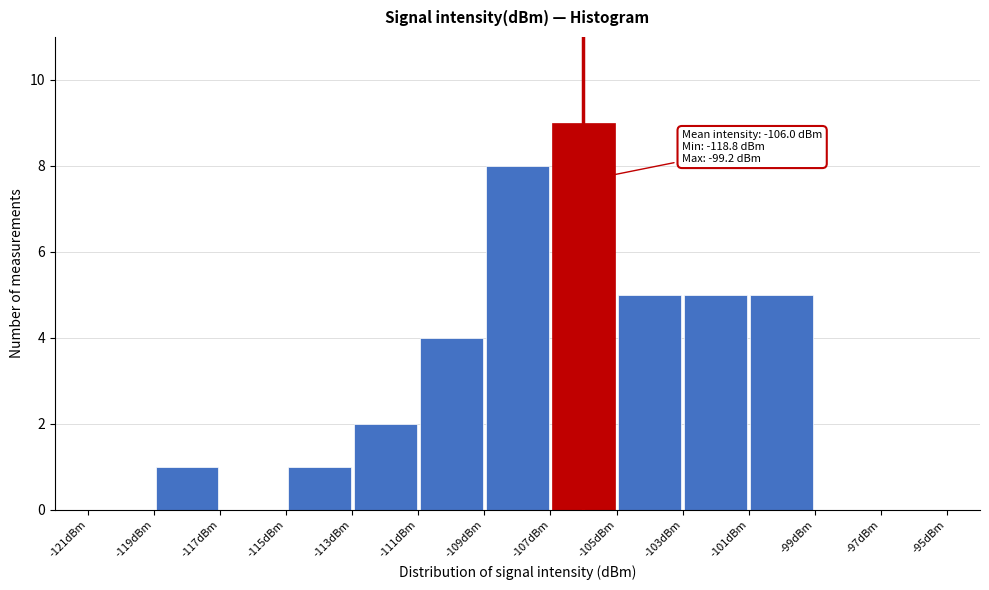

Which range on the x-axis has the tallest bar?

-107 to -105